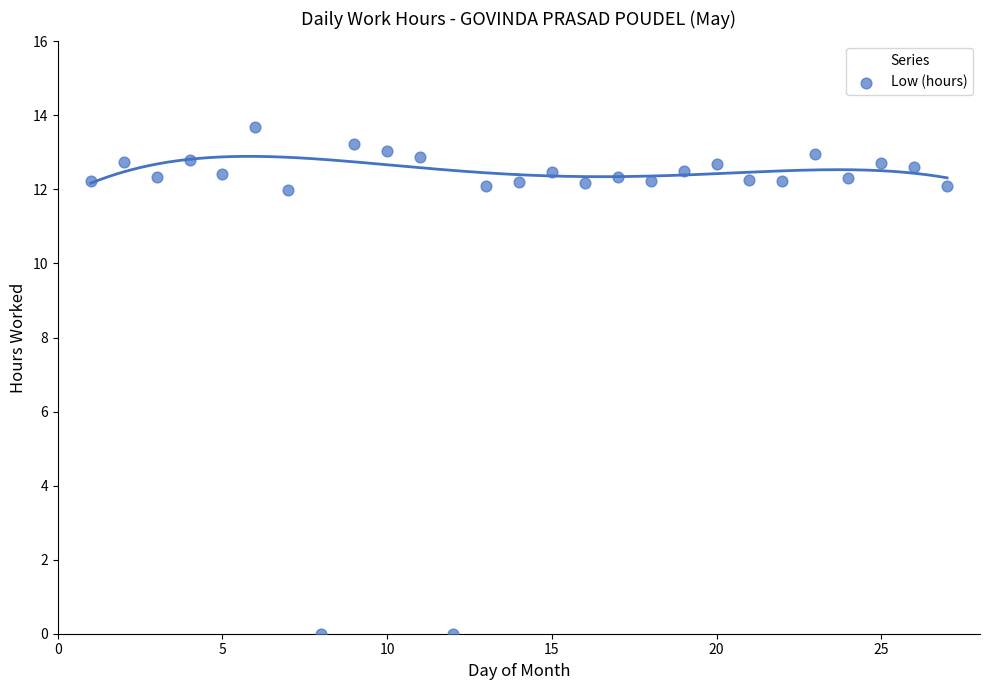

What is the range of X values (max minus min)?

26.0